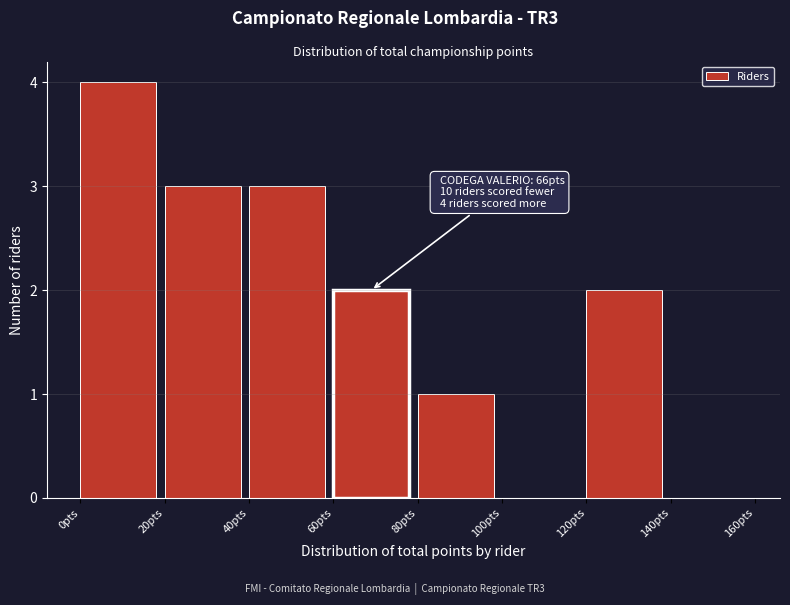

Over which range of the x-axis is the bar tallest?

0 to 20